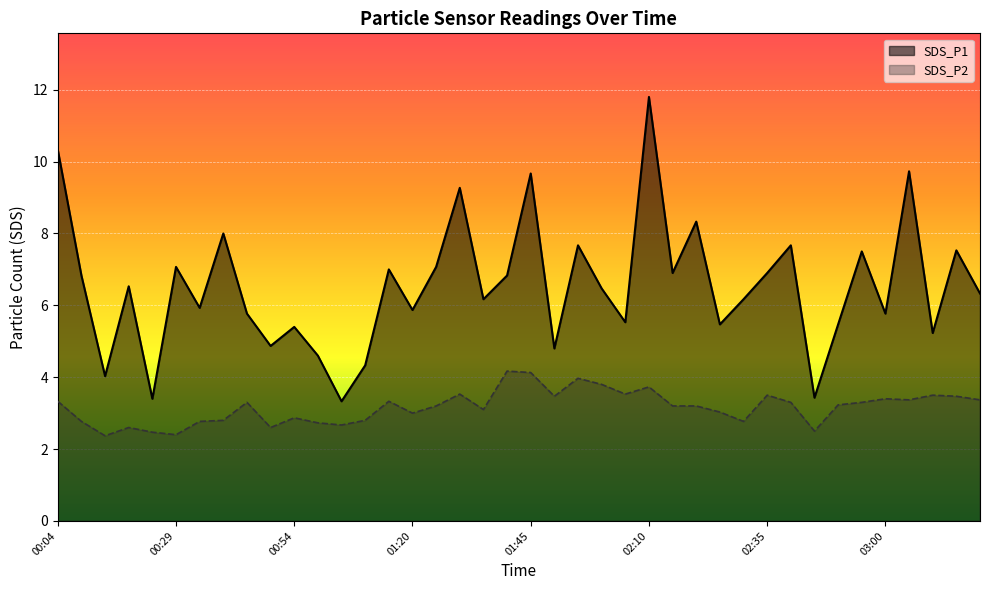

The SDS_P1 series shows 9.4 at 02:05. True or false?

False